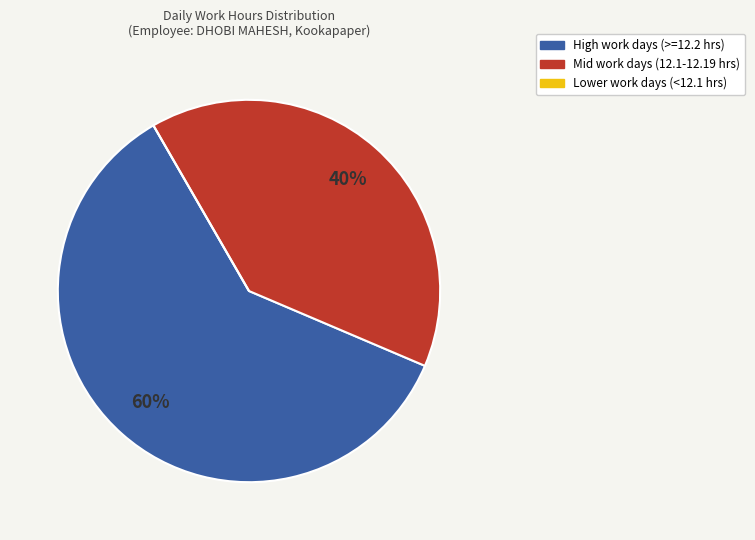

Is there a majority slice in this chart?

Yes